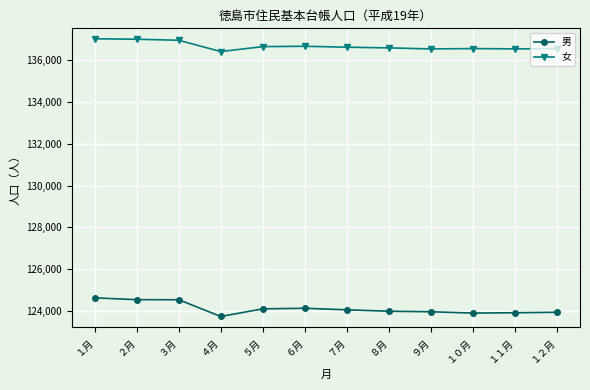

Rank the series by their average value, from lowest to highest.

男, 女